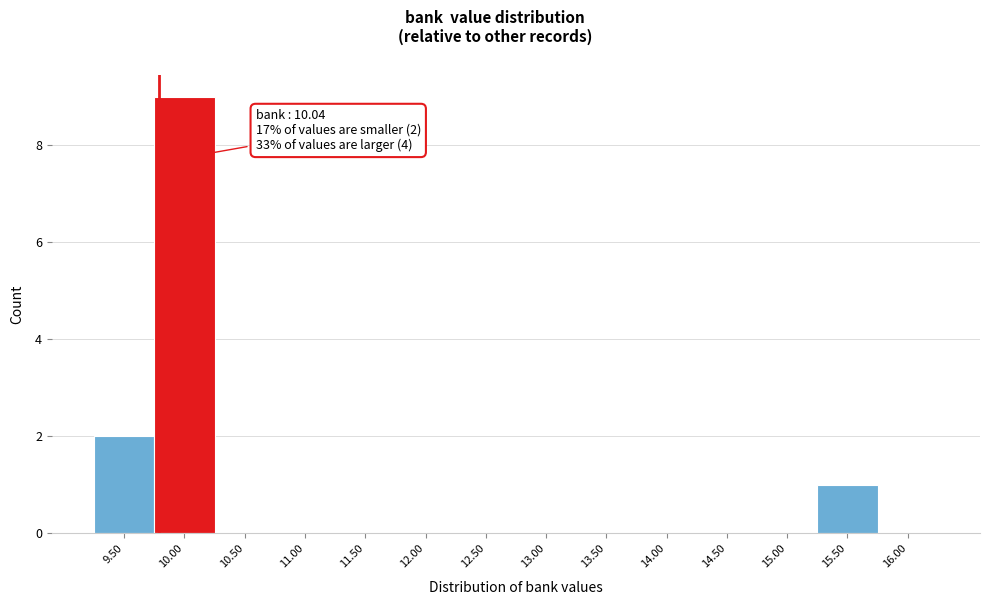

Reading left to right, transcribe all the data shown in this chart.

9.50=2	10.00=9	10.50=0	11.00=0	11.50=0	12.00=0	12.50=0	13.00=0	13.50=0	14.00=0	14.50=0	15.00=0	15.50=1	16.00=0